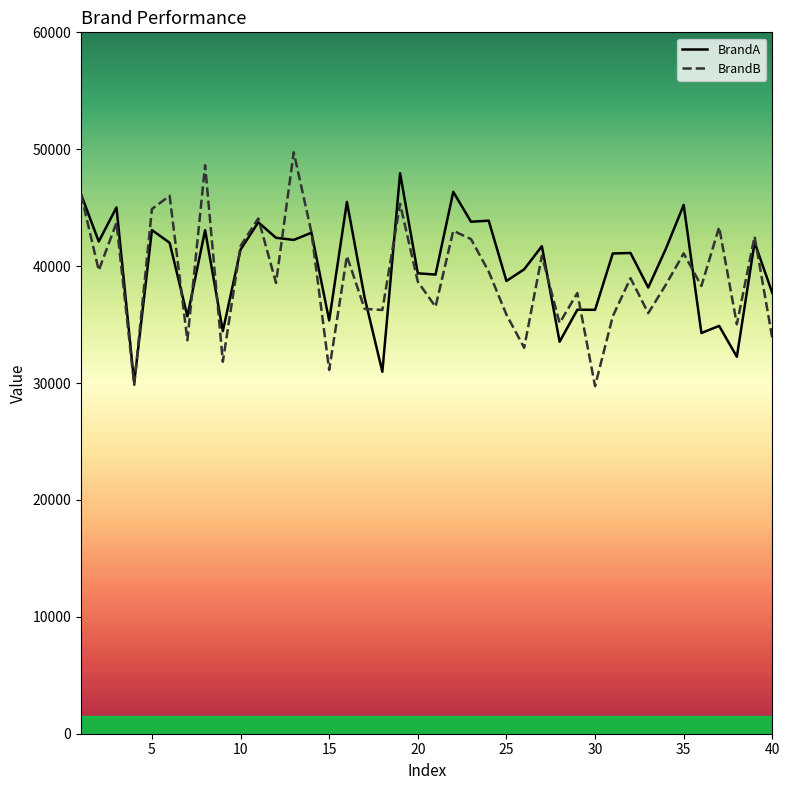

How many series are shown in this chart?

2